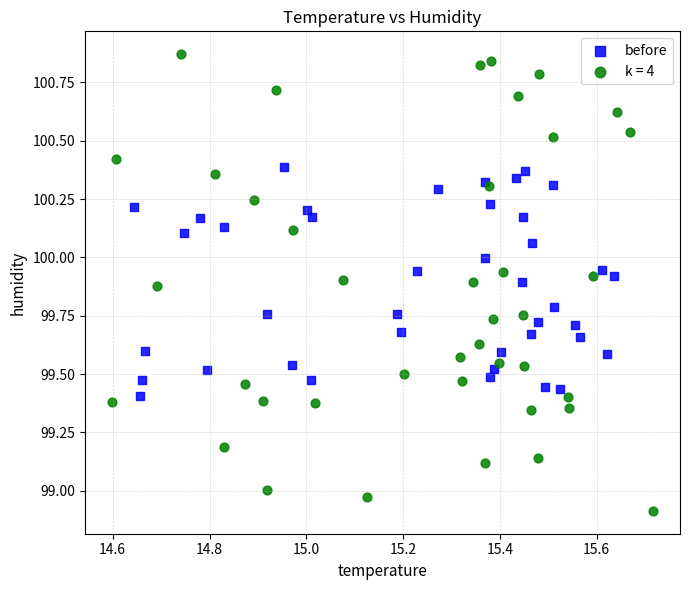

Which series reaches the maximum Y coordinate?

k = 4